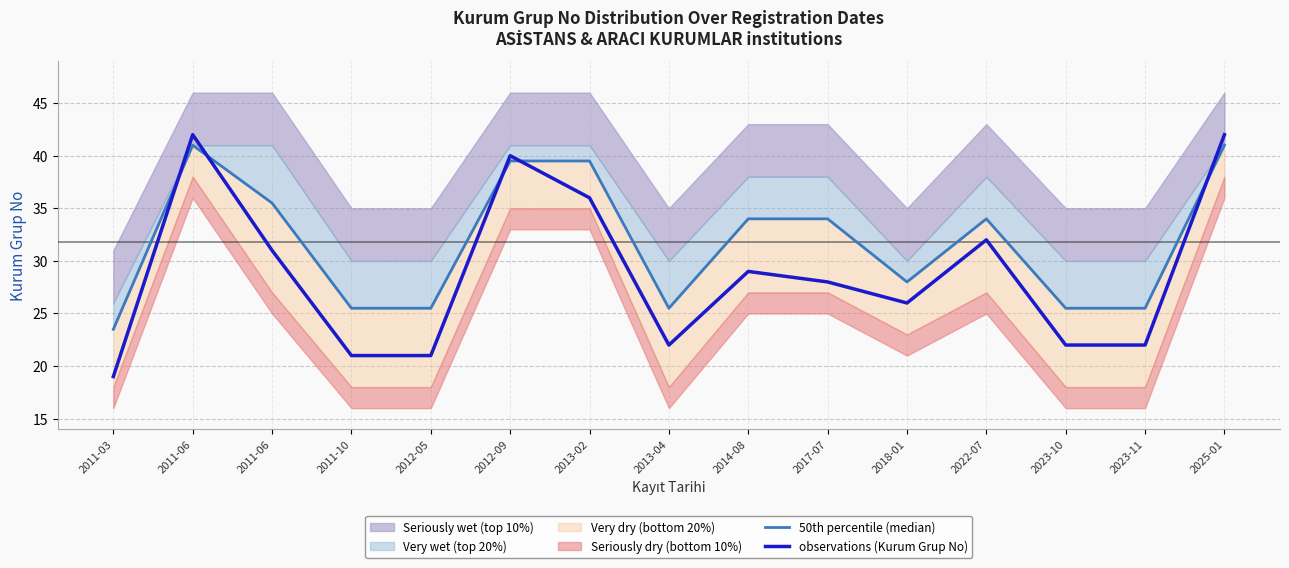

Where do observations (Kurum Grup No) and 50th percentile (median) first cross each other?

2011-03 and 2011-06